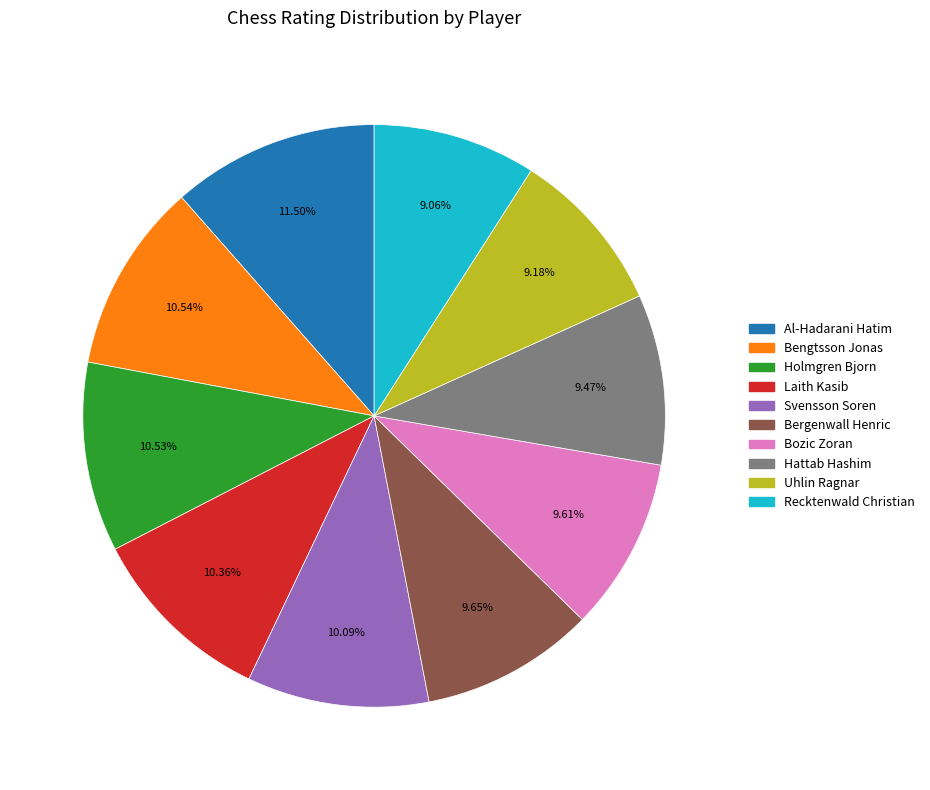

Is the sum of Bengtsson Jonas and Laith Kasib greater than half?

No